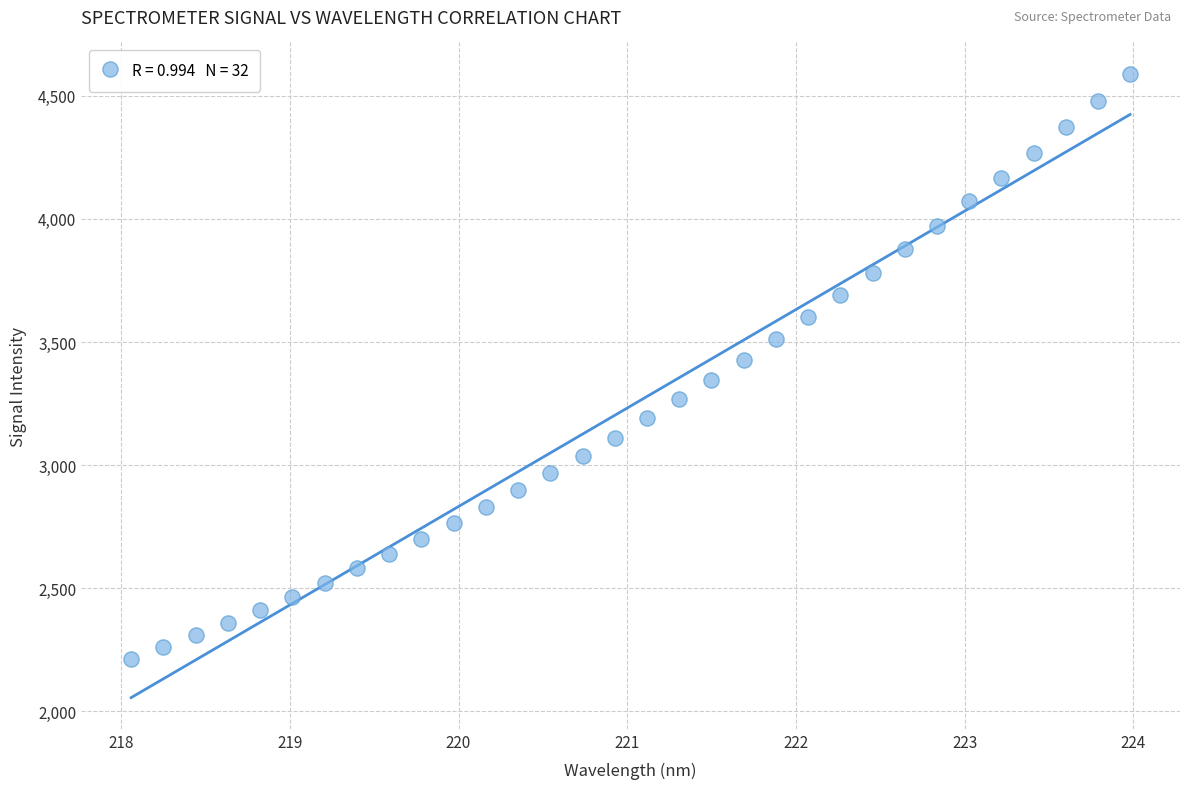

What is the range of Y values (max minus min)?

2375.1